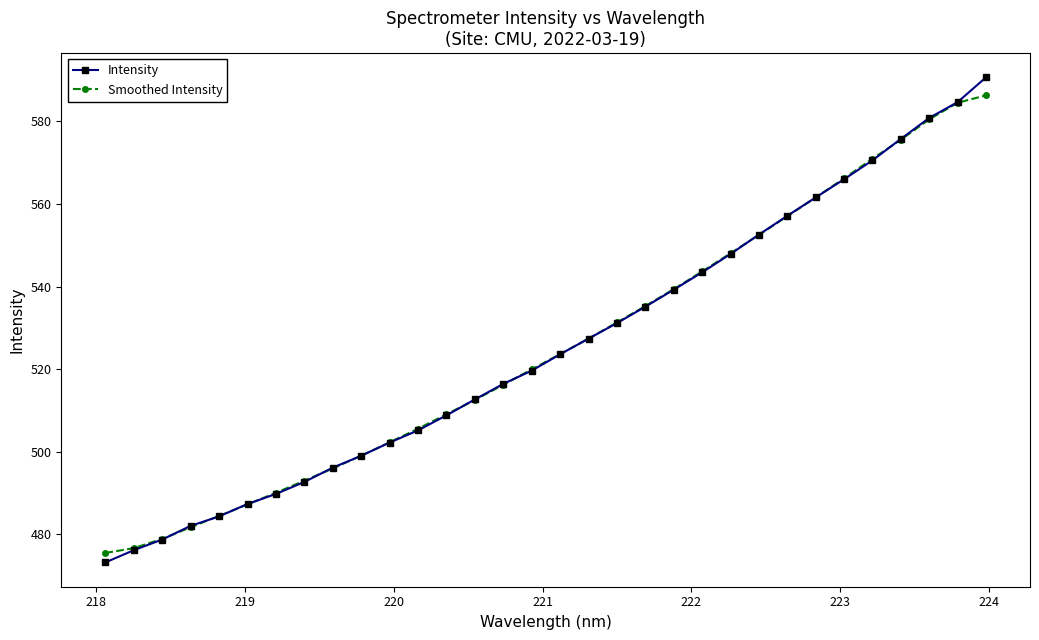

What is the highest value of the Intensity series?

590.7